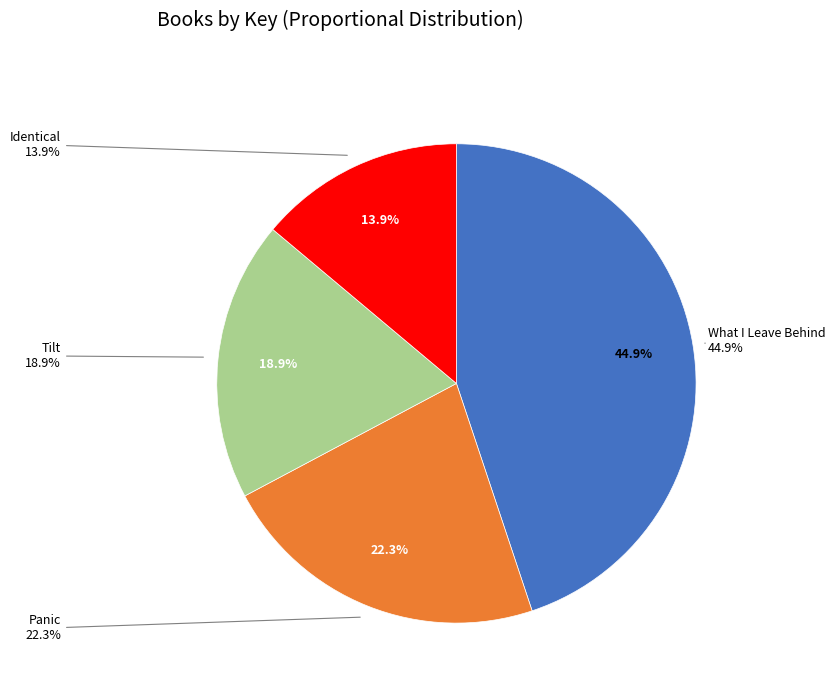

Is it true that Identical is 2% of the pie?

False